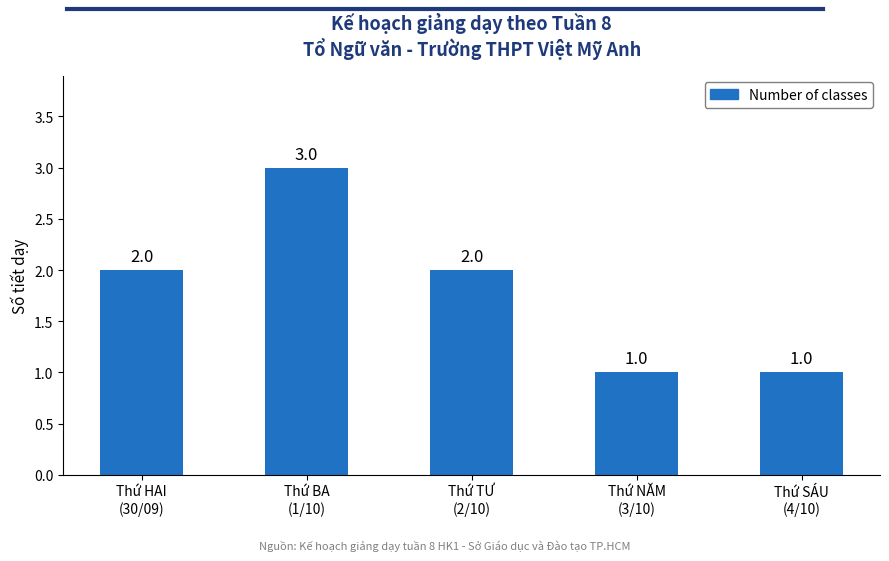

What is the value of the 2nd bar from the left?

3